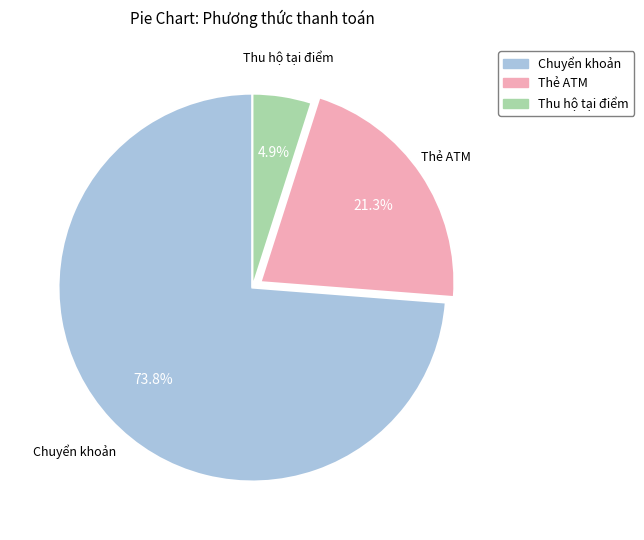

What is the majority slice?

Chuyển khoản